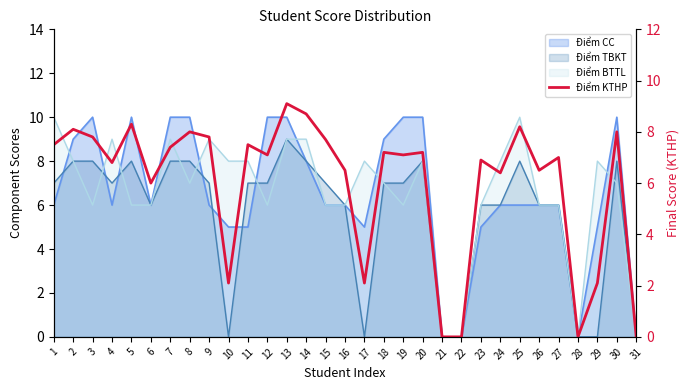

At which category does the data reach its first local valley?

4